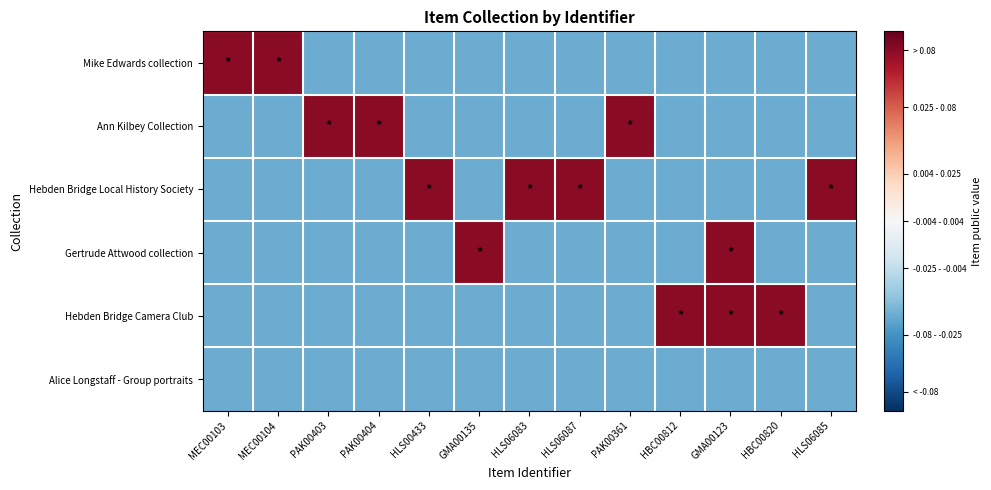

Reading left to right, extract all data points from this chart.

Mike Edwards collection: MEC00103=0.1	MEC00104=0.1	PAK00403=-0.1	PAK00404=-0.1	HLS00433=-0.1	GMA00135=-0.1	HLS06083=-0.1	HLS06087=-0.1	PAK00361=-0.1	HBC00812=-0.1	GMA00123=-0.1	HBC00820=-0.1	HLS06085=-0.1
Ann Kilbey Collection: MEC00103=-0.1	MEC00104=-0.1	PAK00403=0.1	PAK00404=0.1	HLS00433=-0.1	GMA00135=-0.1	HLS06083=-0.1	HLS06087=-0.1	PAK00361=0.1	HBC00812=-0.1	GMA00123=-0.1	HBC00820=-0.1	HLS06085=-0.1
Hebden Bridge Local History Society: MEC00103=-0.1	MEC00104=-0.1	PAK00403=-0.1	PAK00404=-0.1	HLS00433=0.1	GMA00135=-0.1	HLS06083=0.1	HLS06087=0.1	PAK00361=-0.1	HBC00812=-0.1	GMA00123=-0.1	HBC00820=-0.1	HLS06085=0.1
Gertrude Attwood collection: MEC00103=-0.1	MEC00104=-0.1	PAK00403=-0.1	PAK00404=-0.1	HLS00433=-0.1	GMA00135=0.1	HLS06083=-0.1	HLS06087=-0.1	PAK00361=-0.1	HBC00812=-0.1	GMA00123=0.1	HBC00820=-0.1	HLS06085=-0.1
Hebden Bridge Camera Club: MEC00103=-0.1	MEC00104=-0.1	PAK00403=-0.1	PAK00404=-0.1	HLS00433=-0.1	GMA00135=-0.1	HLS06083=-0.1	HLS06087=-0.1	PAK00361=-0.1	HBC00812=0.1	GMA00123=0.1	HBC00820=0.1	HLS06085=-0.1
Alice Longstaff - Group portraits: MEC00103=-0.1	MEC00104=-0.1	PAK00403=-0.1	PAK00404=-0.1	HLS00433=-0.1	GMA00135=-0.1	HLS06083=-0.1	HLS06087=-0.1	PAK00361=-0.1	HBC00812=-0.1	GMA00123=-0.1	HBC00820=-0.1	HLS06085=-0.1